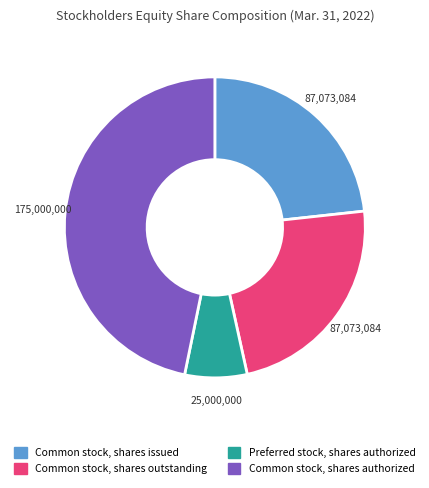

Is there any slice that represents more than half of the pie?

No